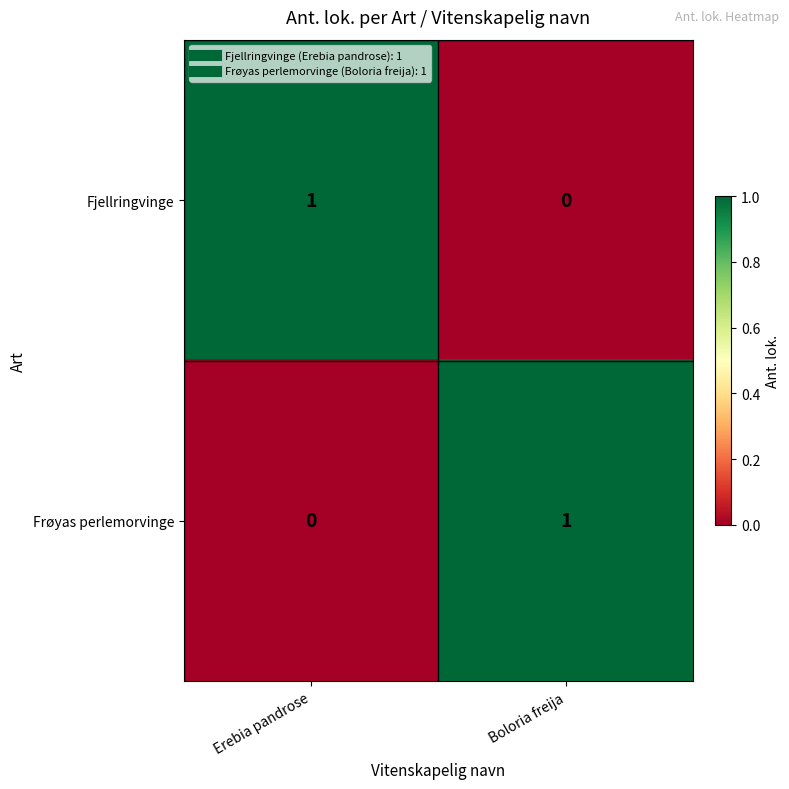

Is it true that Fjellringvinge equals 0 at Boloria freija?

True